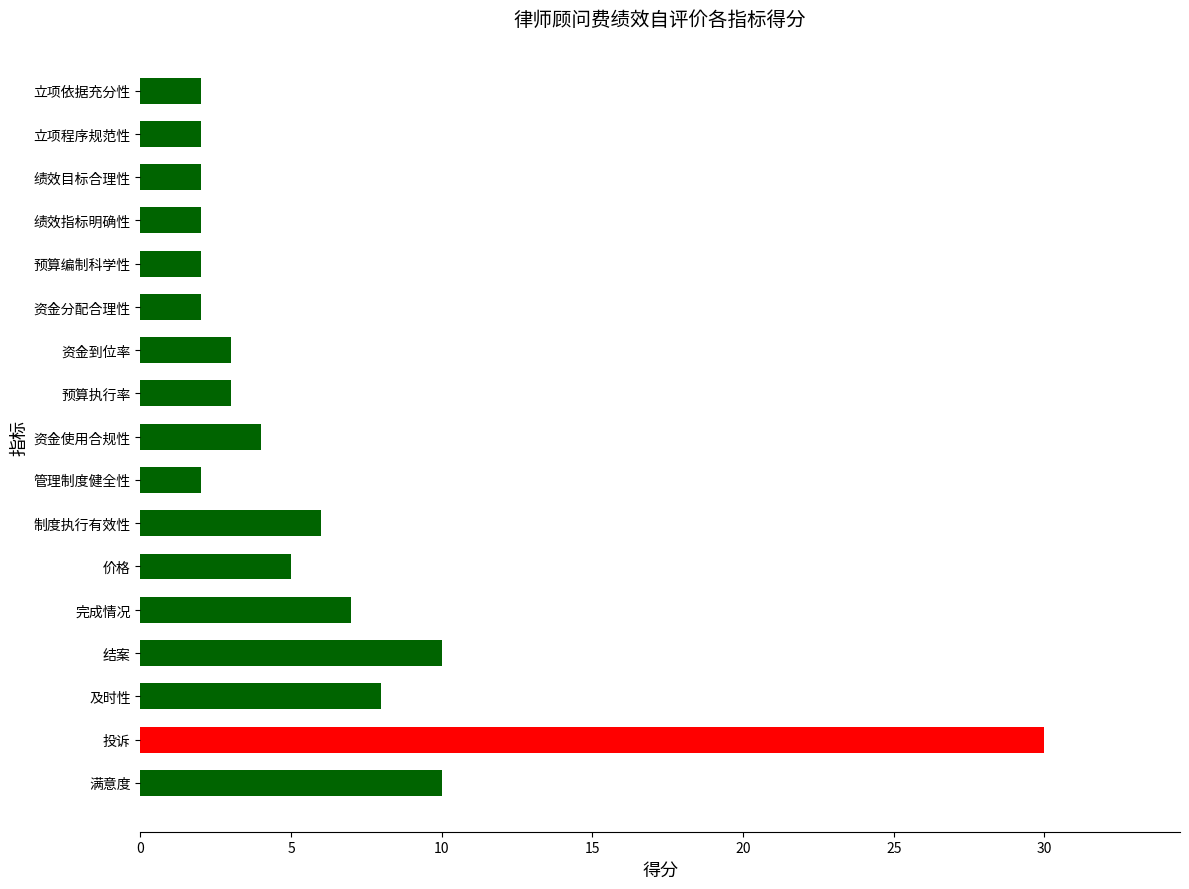

True or false: the data shows 2 at 资金分配合理性.

True